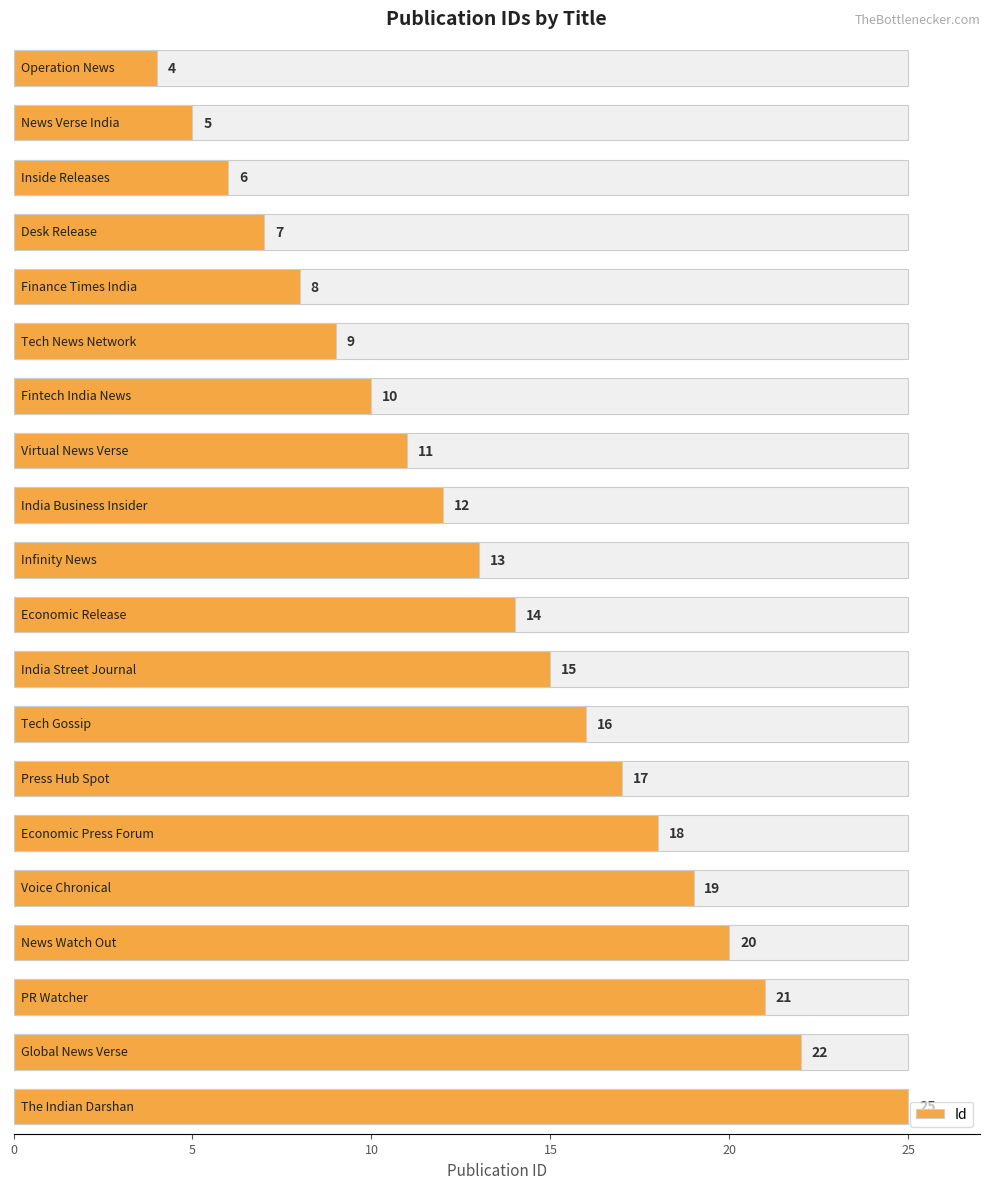

How many series are shown in this chart?

1